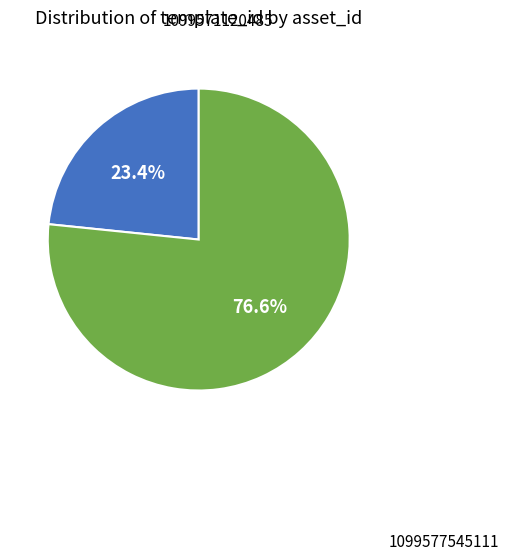

The 1099571120485 slice represents 30% of the pie. True or false?

False